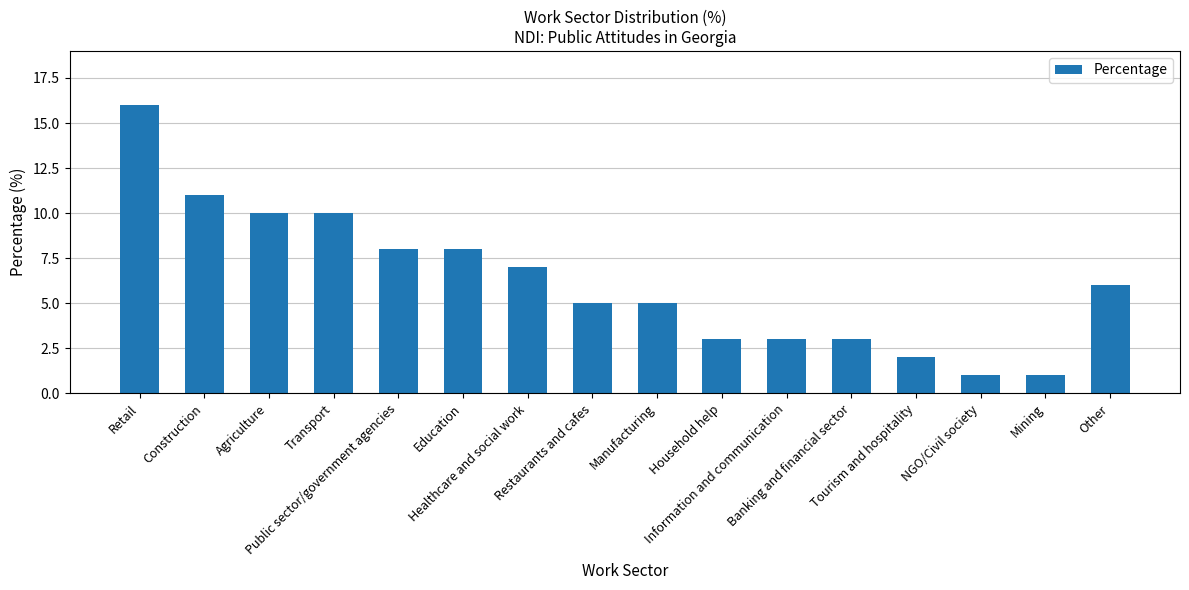

Reading left to right, list all the values displayed in this chart.

16	11	10	10	8	8	7	5	5	3	3	3	2	1	1	6